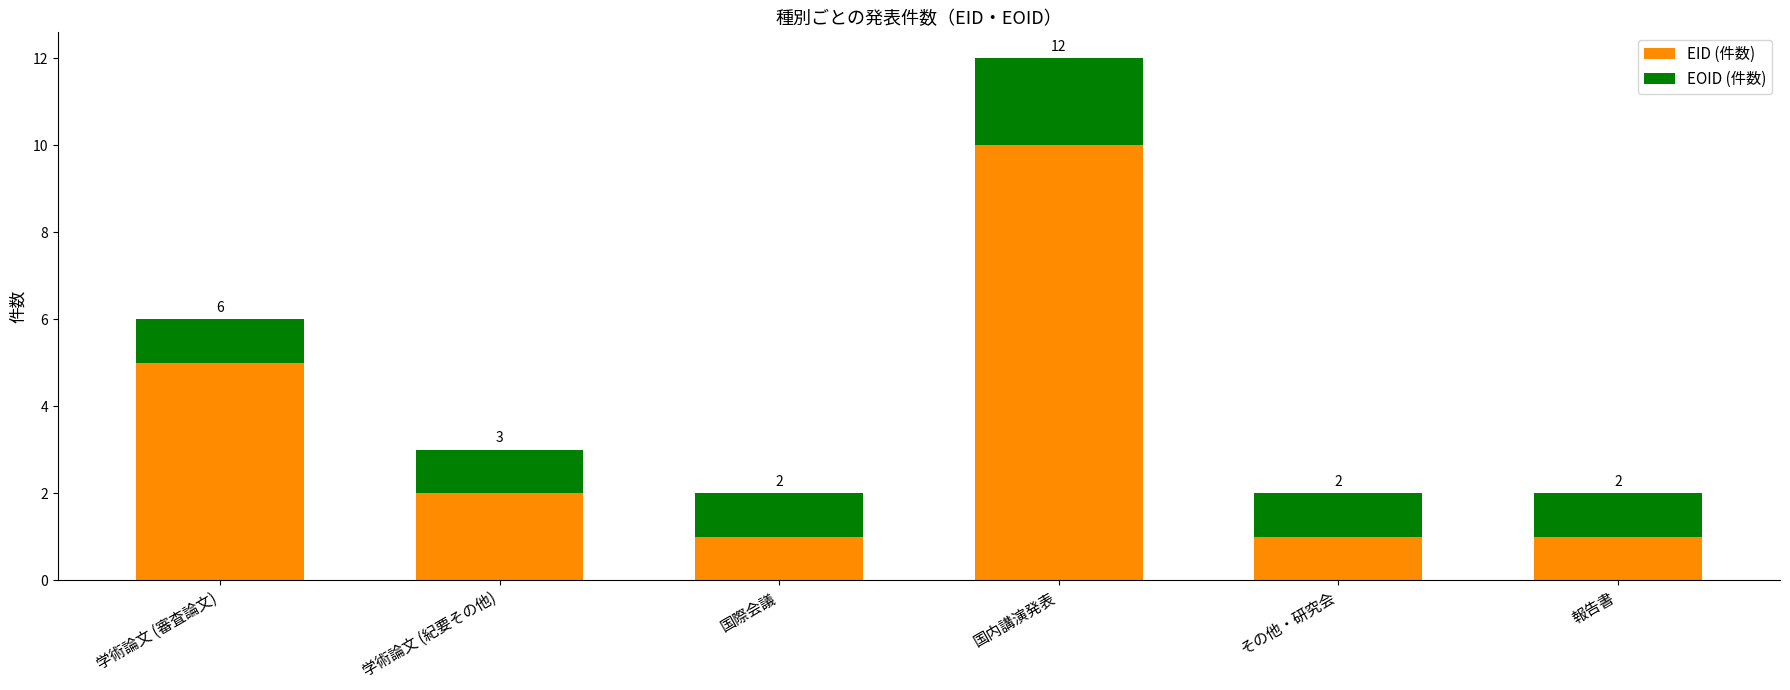

Count the number of data series in this chart.

2